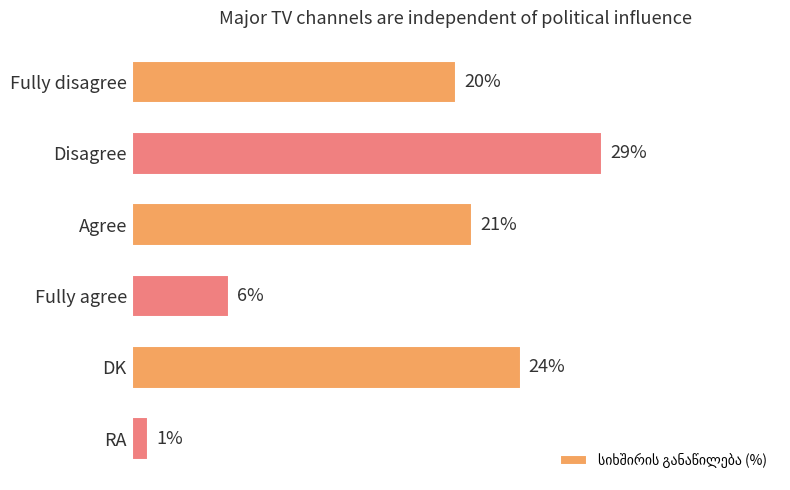

At which label is the value closest to 15?

Fully disagree